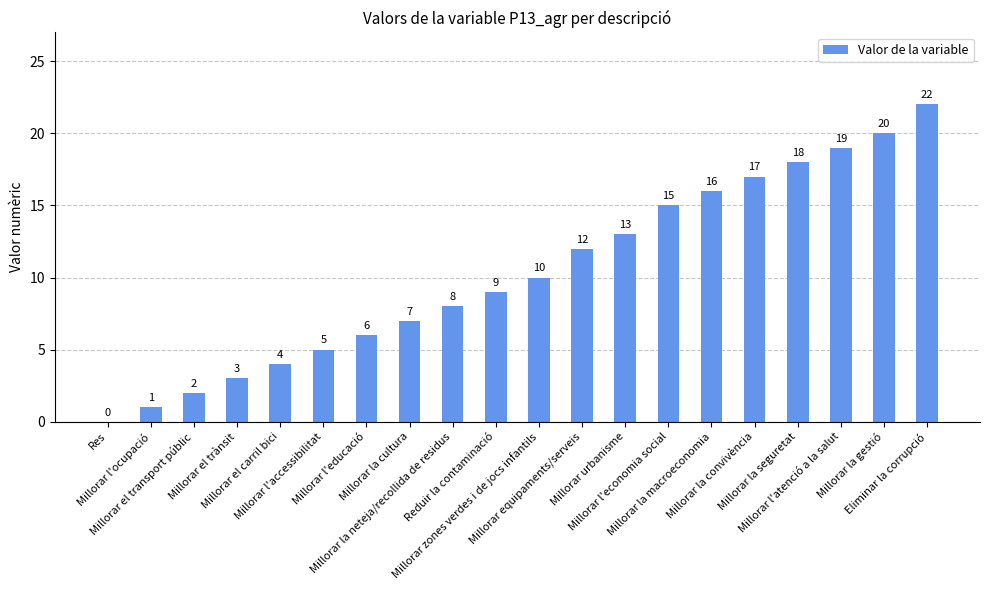

Reading left to right, list all the values displayed in this chart.

Res=0	Millorar l'ocupació=1	Millorar el transport públic=2	Millorar el trànsit=3	Millorar el carril bici=4	Millorar l'accessibilitat=5	Millorar l'educació=6	Millorar la cultura=7	Millorar la neteja/recollida de residus=8	Reduir la contaminació=9	Millorar zones verdes i de jocs infantils=10	Millorar equipaments/serveis=12	Millorar urbanisme=13	Millorar l'economia social=15	Millorar la macroeconomia=16	Millorar la convivència=17	Millorar la seguretat=18	Millorar l'atenció a la salut=19	Millorar la gestió=20	Eliminar la corrupció=22